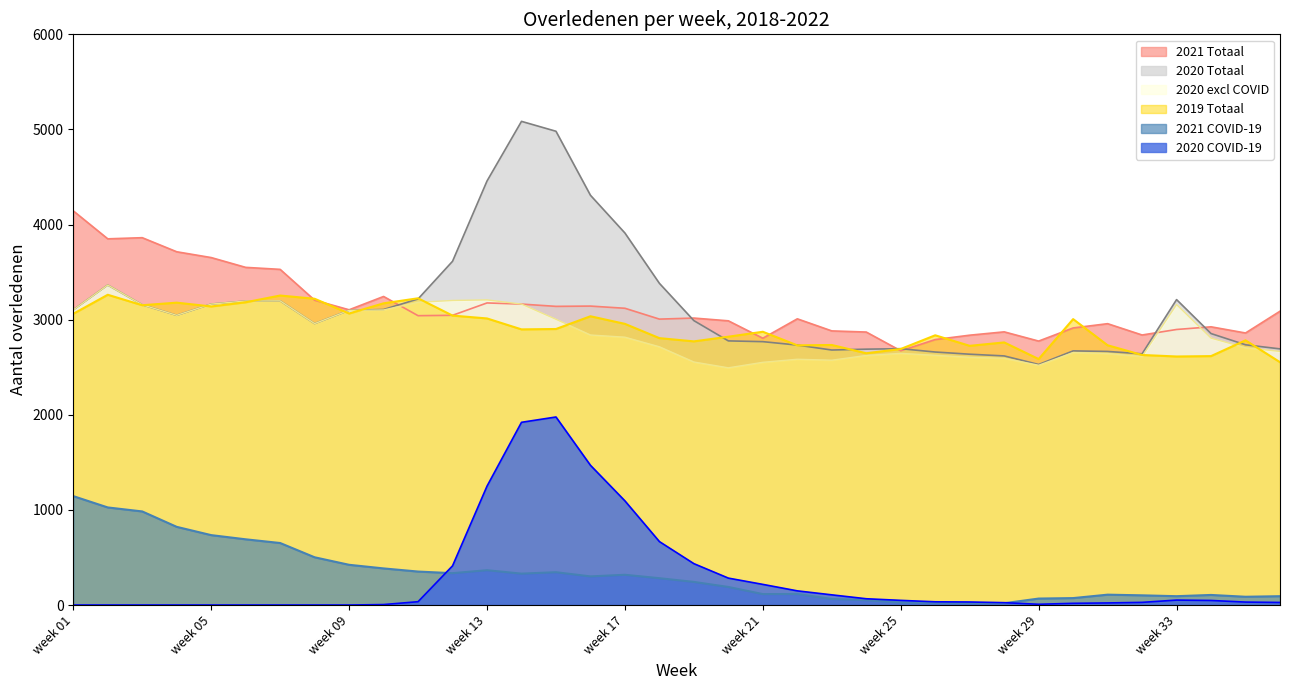

What is the sum of all 2020 Totaal values?

113602